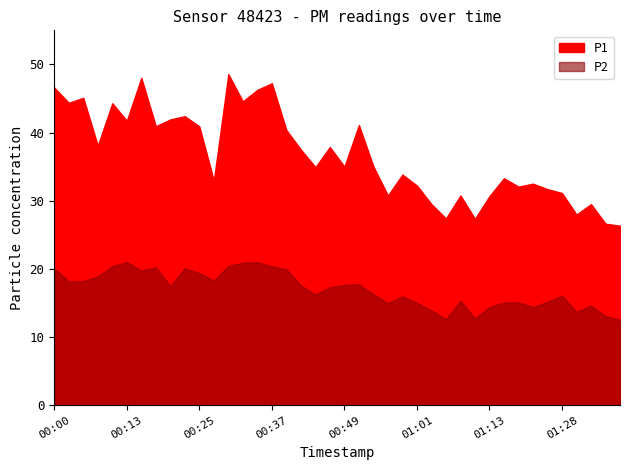

What is the label of the 16th point from the right?

00:59